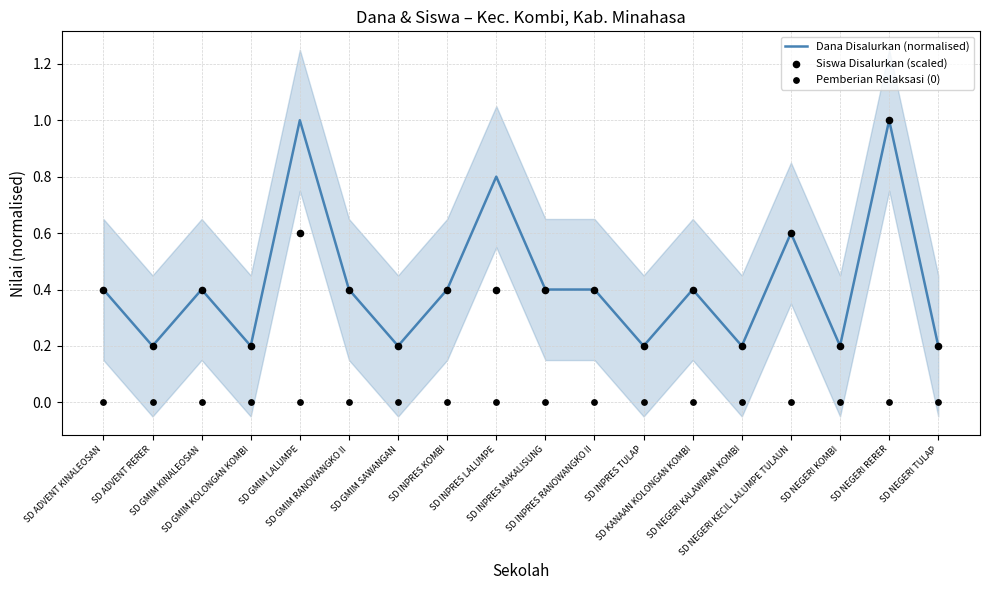

What are all the series names shown in the legend?

Dana Disalurkan (normalised), Siswa Disalurkan (scaled), Pemberian Relaksasi (0)